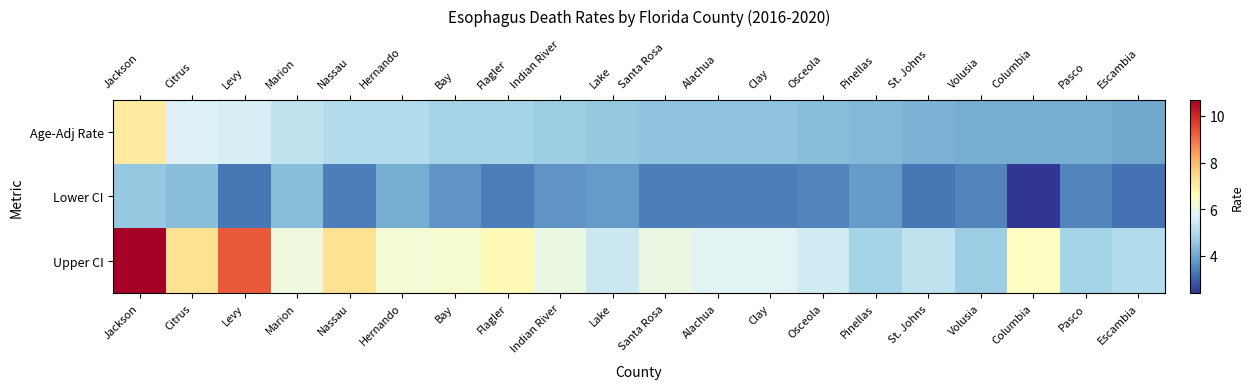

Which label corresponds to the largest value in the chart?

Jackson